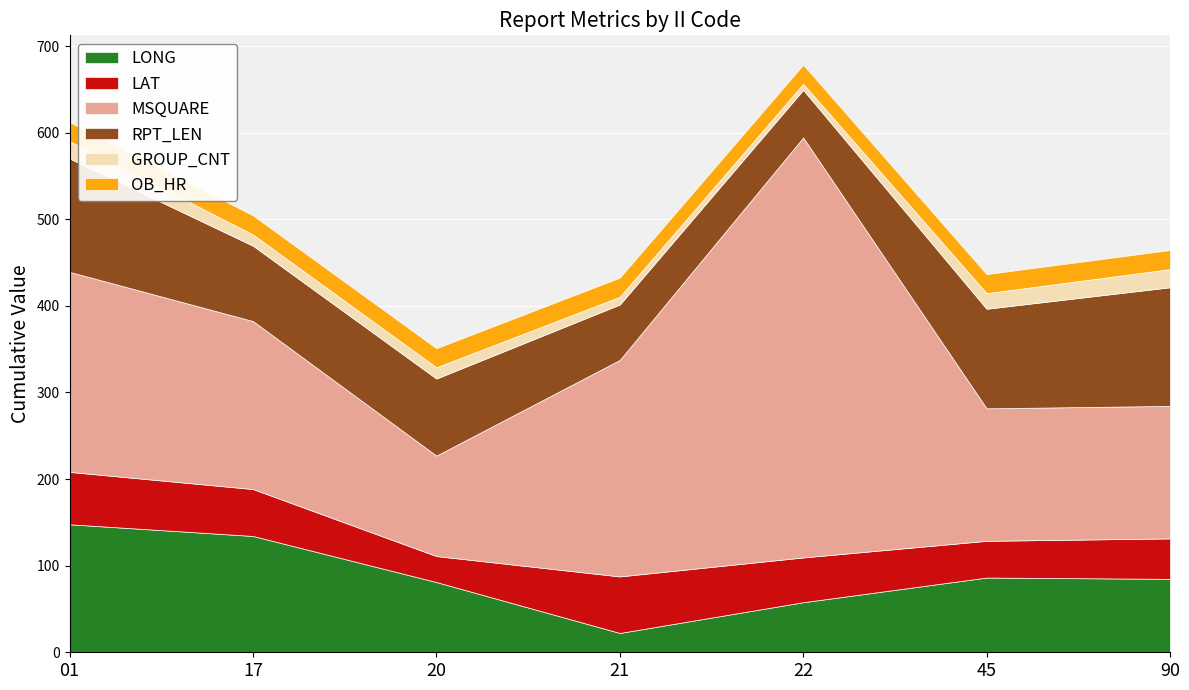

Where is the first local minimum for GROUP_CNT?

22